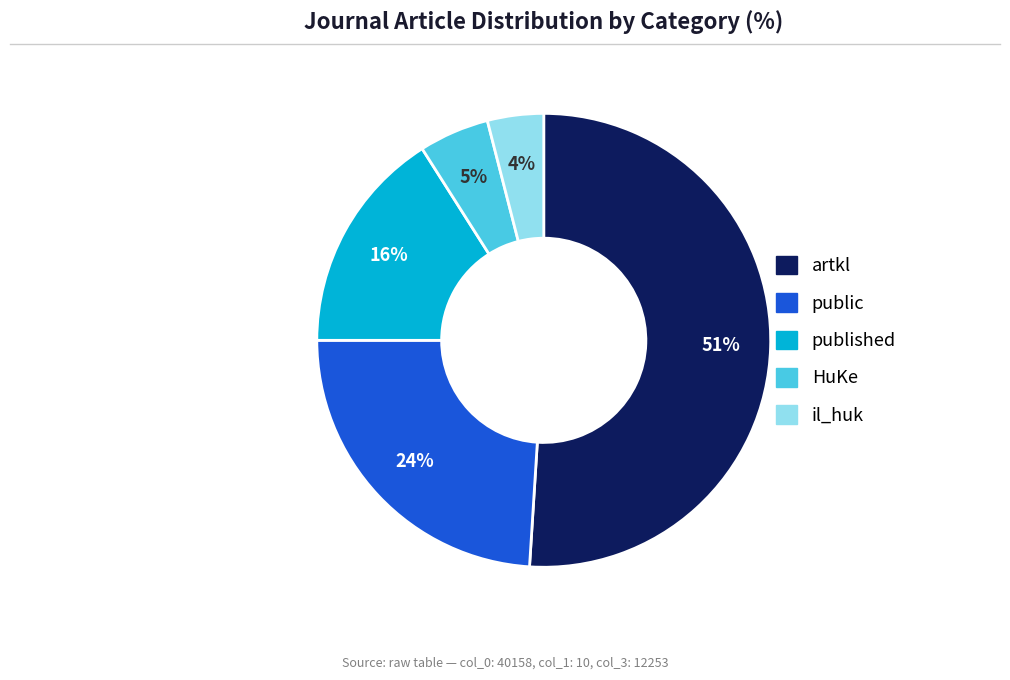

To the nearest percent, what is the average slice percentage?

20%